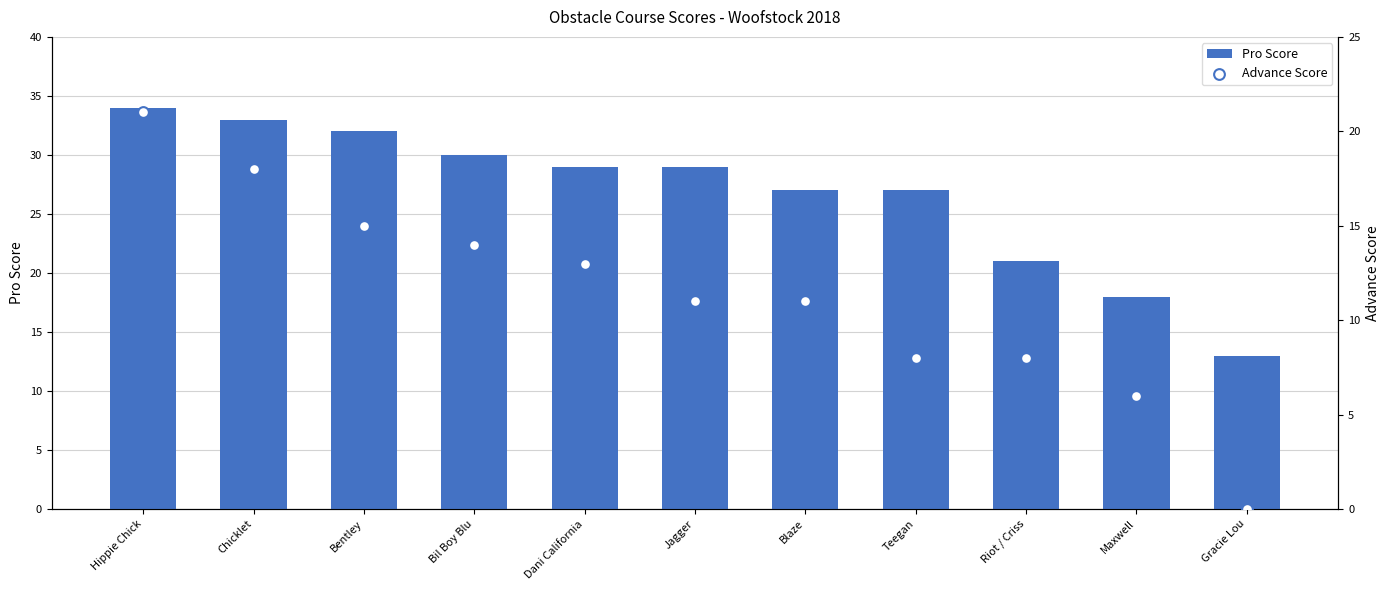

Which series reaches the maximum Y coordinate?

Pro Score